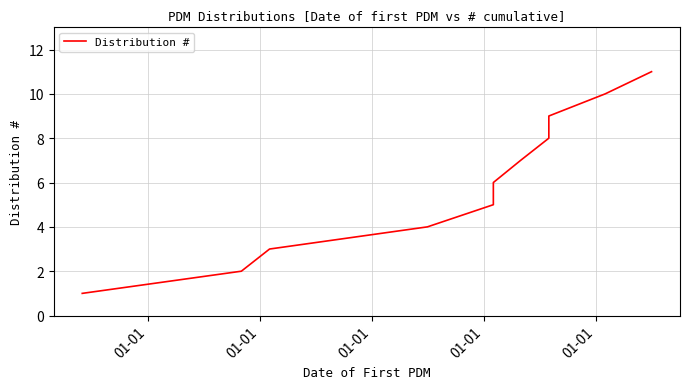

Count the values in the range 3 to 9.

7